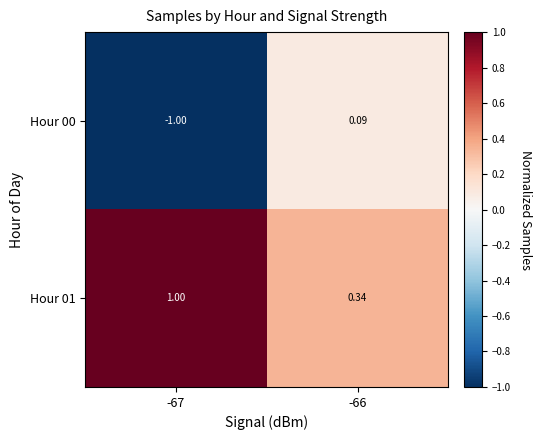

What is the total value across all series at -66?

0.4